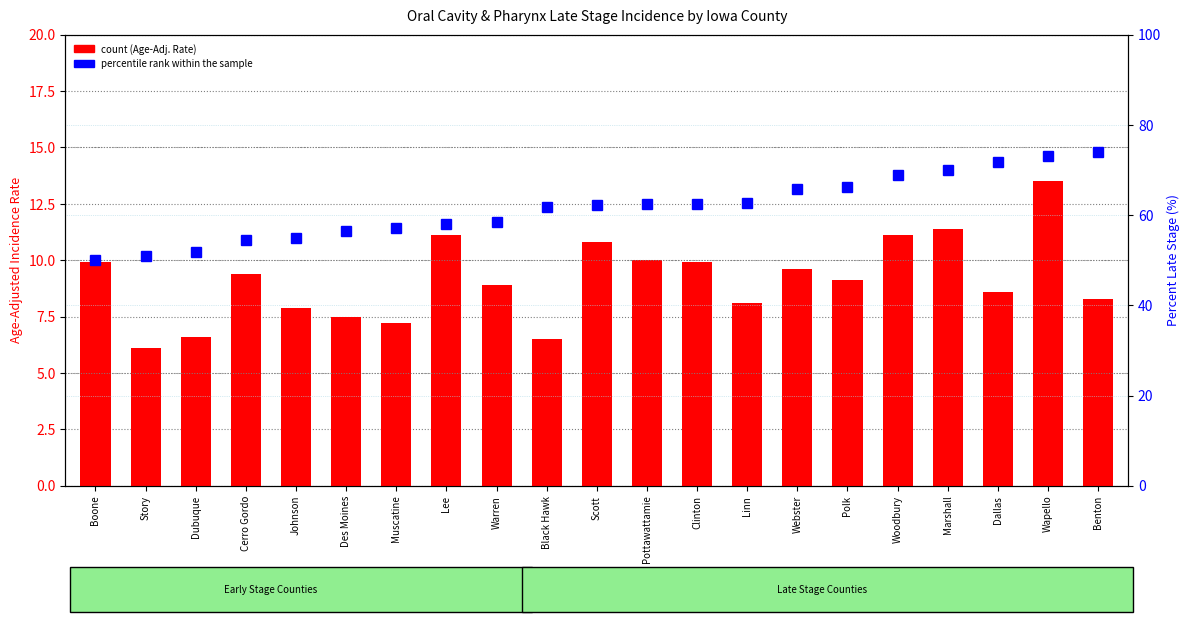

Which series has the widest spread of values?

percentile rank within the sample